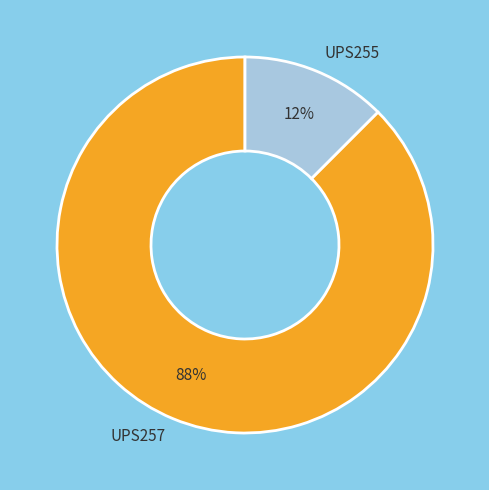

To the nearest percent, what is the combined percentage of UPS255 and UPS257?

100%